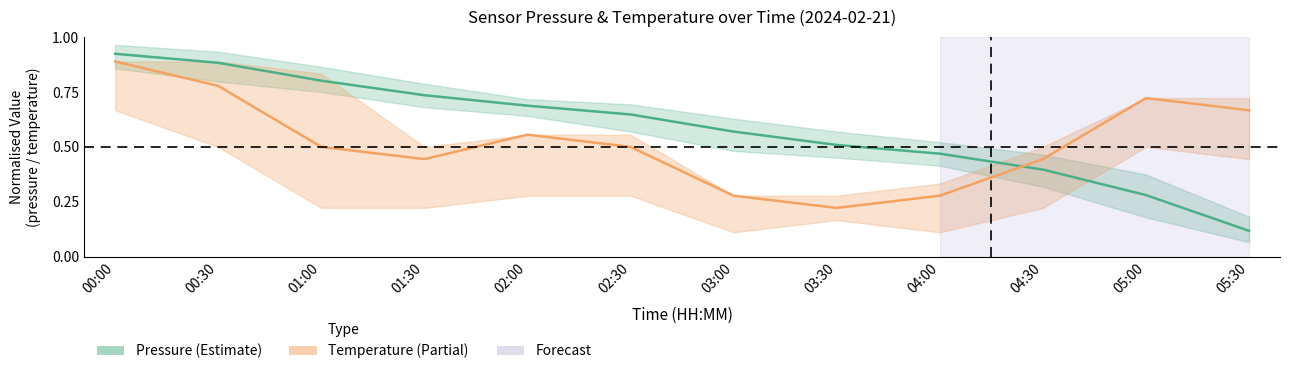

How many interior local valleys does the temperature_center series have?

2